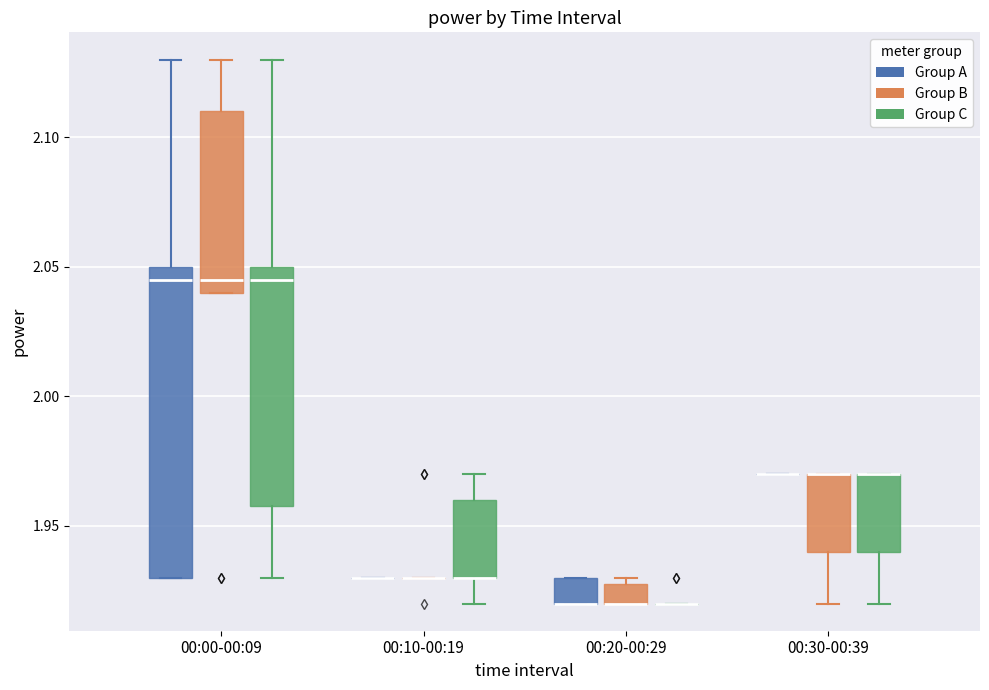

Reading left to right, transcribe this box plot: for each box, give where its median line is, the range the box spans, and where its two whiskers end, as read against the y-axis. The values are not printed on the chart, so give them approximately, as read against the axis.

00:00-00:09 (Group A): median 2.045, box 1.930 to 2.050, whiskers 1.930 to 2.130
00:00-00:09 (Group B): median 2.045, box 2.040 to 2.110, whiskers 2.040 to 2.130
00:00-00:09 (Group C): median 2.045, box 1.960 to 2.050, whiskers 1.930 to 2.130
00:10-00:19 (Group A): box collapsed to a line at 1.930, whiskers 1.930 to 1.930
00:10-00:19 (Group B): box collapsed to a line at 1.930, whiskers 1.930 to 1.930
00:10-00:19 (Group C): median 1.930 (drawn on the box's lower edge), box 1.930 to 1.960, whiskers 1.920 to 1.970
00:20-00:29 (Group A): median 1.920 (drawn on the box's lower edge), box 1.920 to 1.930, whiskers 1.920 to 1.930
00:20-00:29 (Group B): median 1.920 (drawn on the box's lower edge), box 1.920 to 1.930, whiskers 1.920 to 1.930 (just above the box's upper edge)
00:20-00:29 (Group C): box collapsed to a line at 1.920, whiskers 1.920 to 1.920
00:30-00:39 (Group A): box collapsed to a line at 1.970, whiskers 1.970 to 1.970
00:30-00:39 (Group B): median 1.970 (drawn on the box's upper edge), box 1.940 to 1.970, whiskers 1.920 to 1.970
00:30-00:39 (Group C): median 1.970 (drawn on the box's upper edge), box 1.940 to 1.970, whiskers 1.920 to 1.970